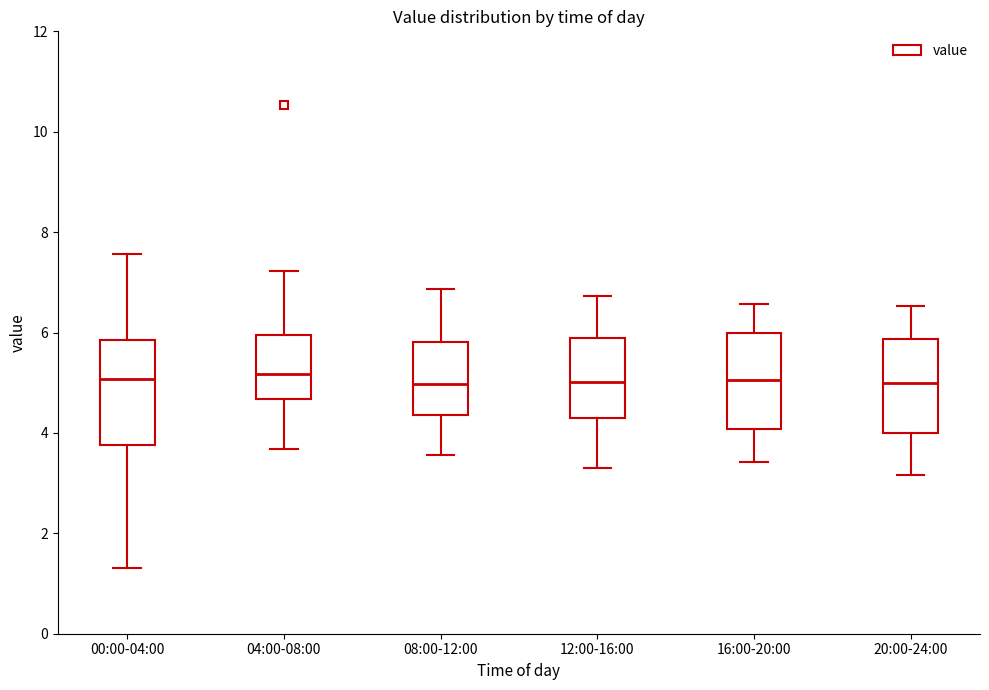

Reading left to right, read every box against the y-axis: the position of its median line, the range the box covers, and the ends of its whiskers. The values are not printed on the chart, so give them approximately, as read against the axis.

00:00-04:00: median 5.0, box 3.8 to 5.8, whiskers 1.4 to 7.6
04:00-08:00: median 5.2, box 4.6 to 6.0, whiskers 3.6 to 7.2
08:00-12:00: median 5.0, box 4.4 to 5.8, whiskers 3.6 to 6.8
12:00-16:00: median 5.0, box 4.2 to 5.8, whiskers 3.4 to 6.8
16:00-20:00: median 5.0, box 4.0 to 6.0, whiskers 3.4 to 6.6
20:00-24:00: median 5.0, box 4.0 to 5.8, whiskers 3.2 to 6.6